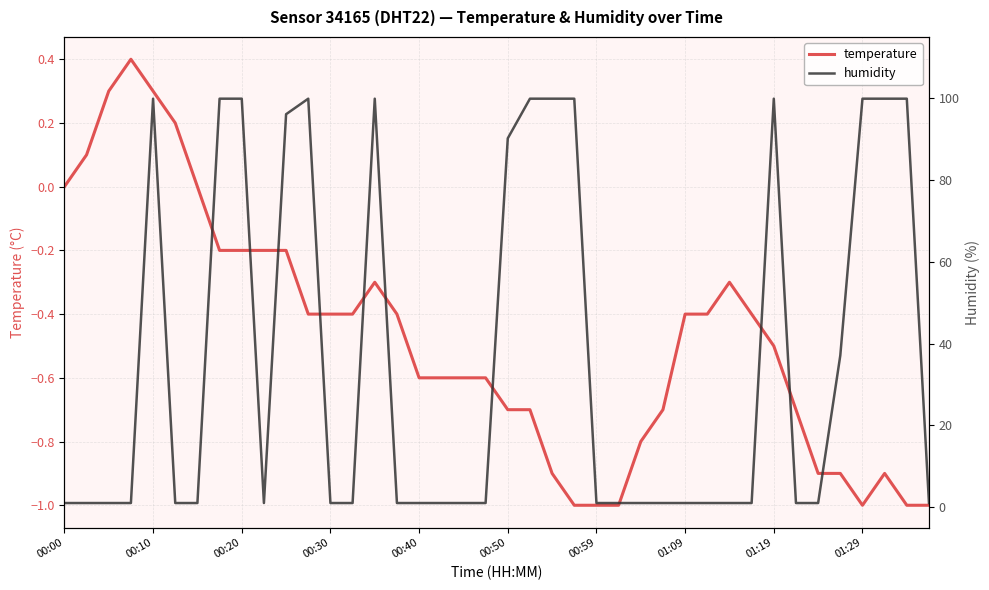

What is the highest value of the temperature series?

0.4